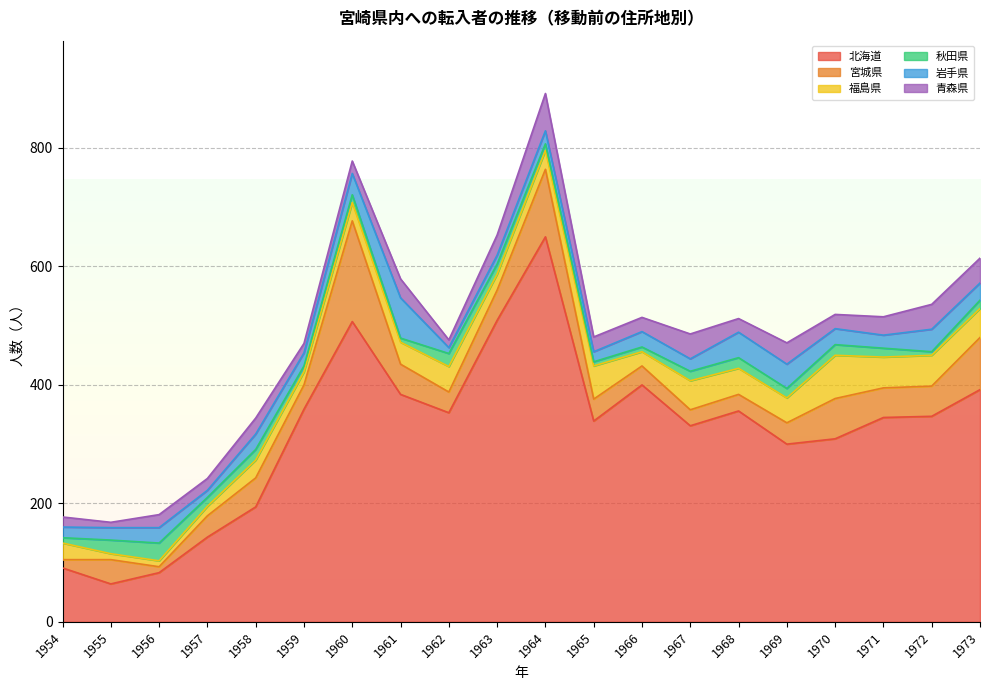

The value of 北海道 at 1959 is 518. True or false?

False